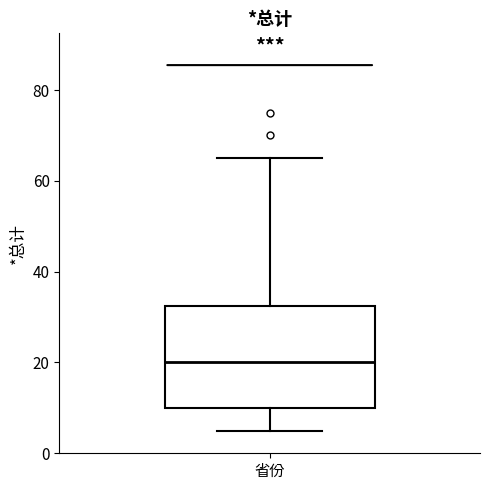

Where does the upper whisker of the box for 省份 end on the y-axis? The values are not printed on the chart, so give them approximately, as read against the axis.

66